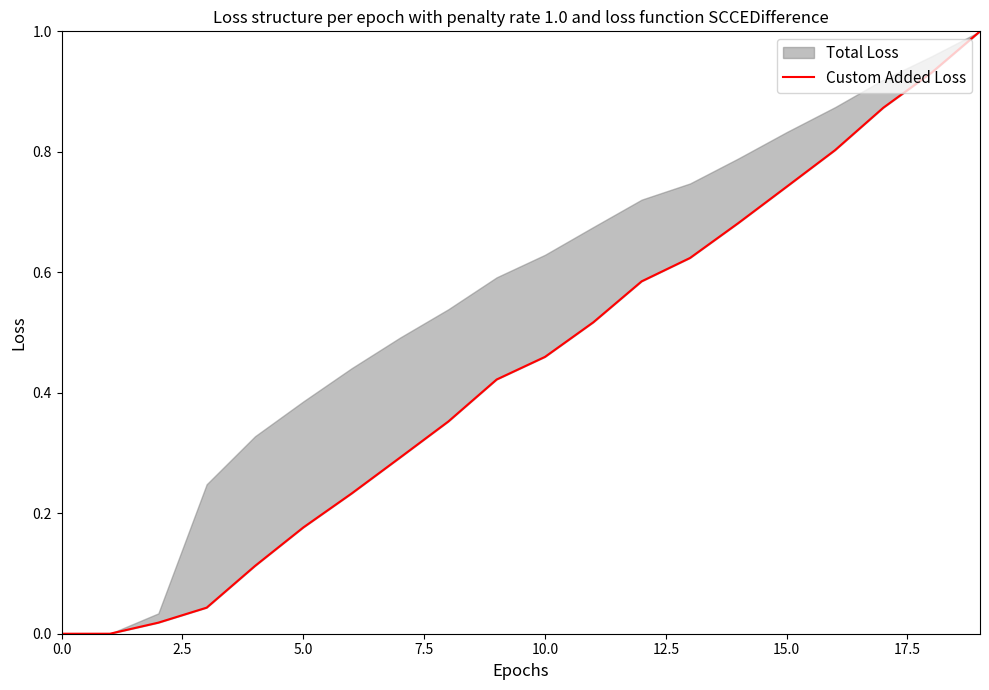

What is the sum of all values?

8.9